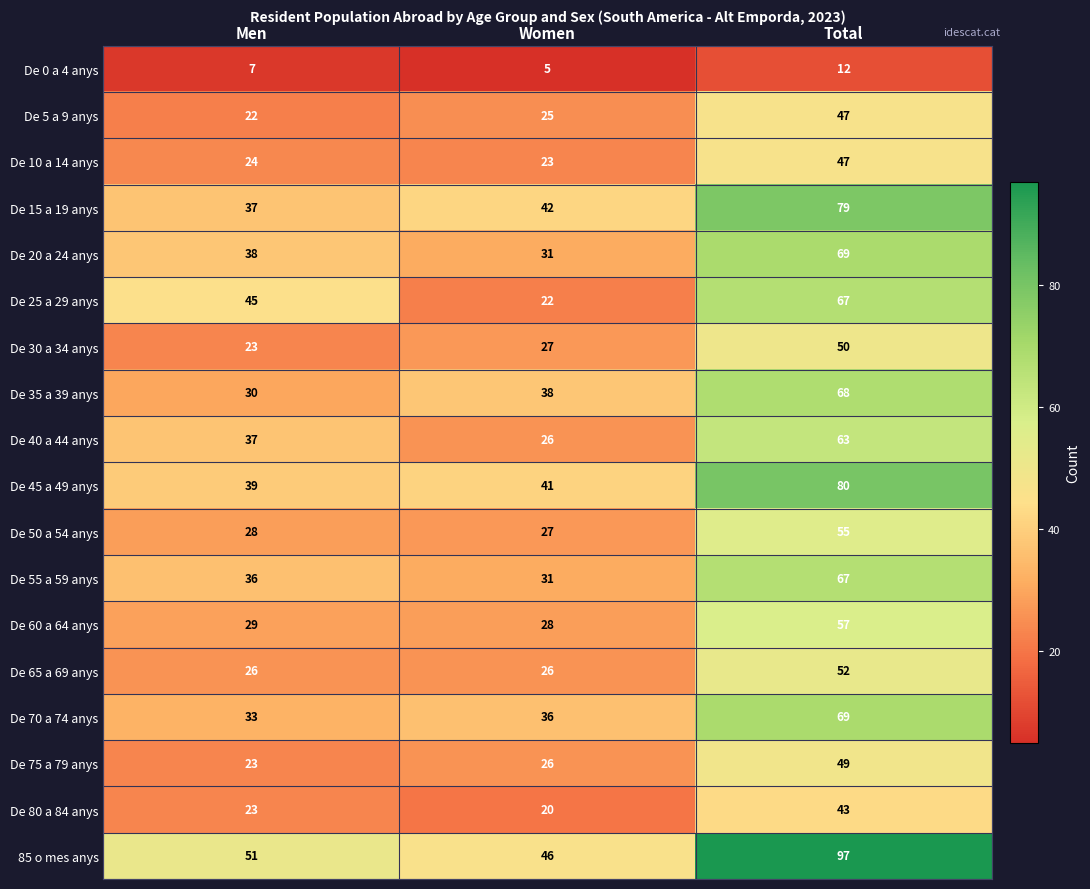

How many data points does each series have?

3